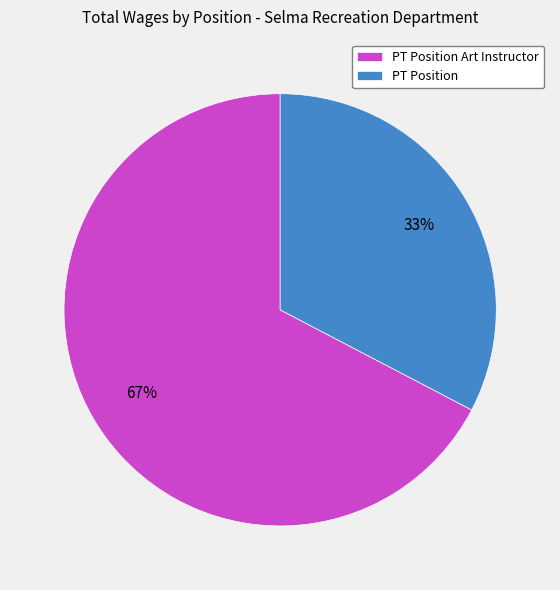

To the nearest percent, what is the combined percentage of PT Position Art Instructor and PT Position?

100%